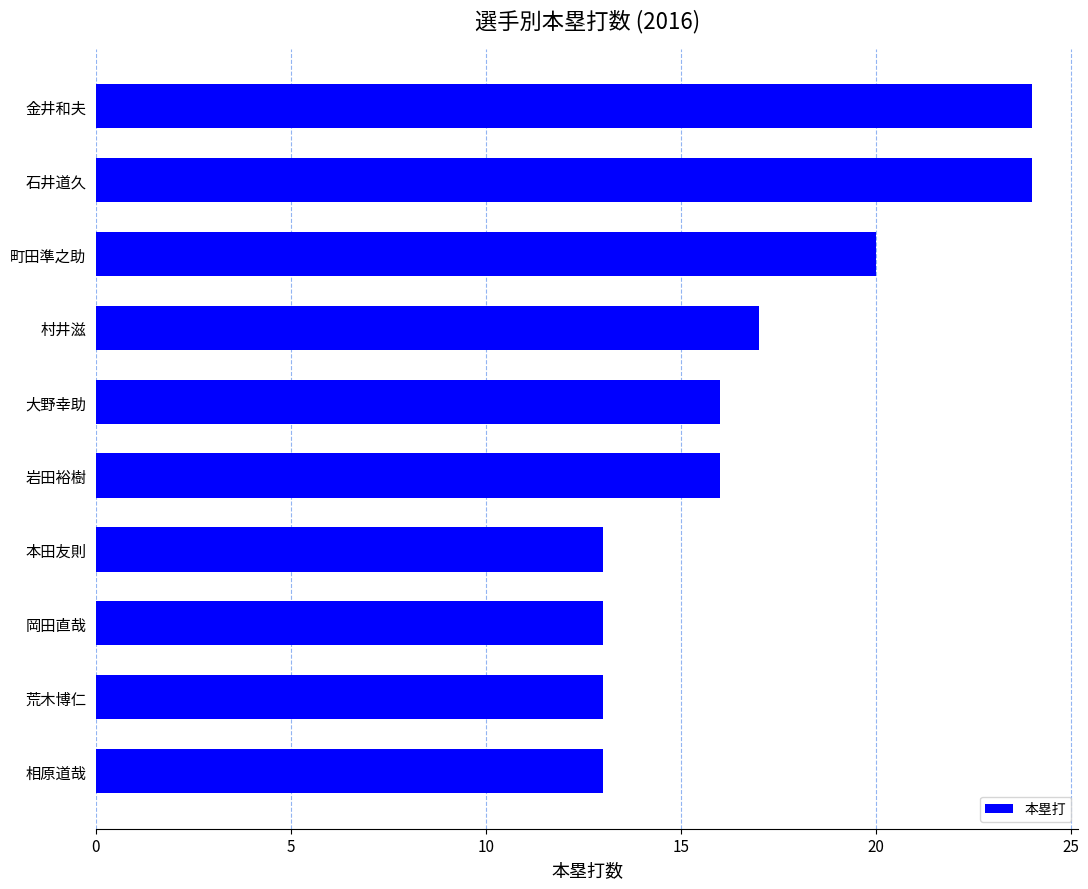

What is the average value?

17